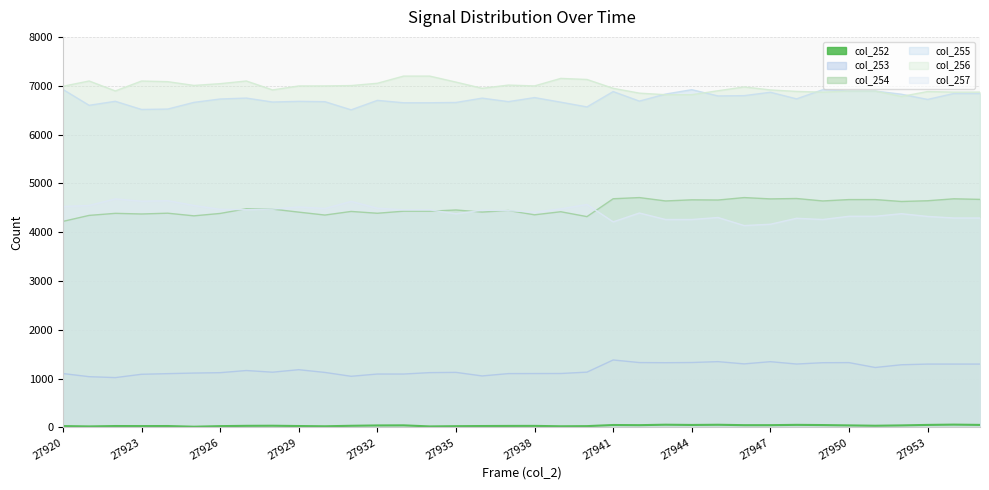

What is the highest value of the col_255 series?

6924